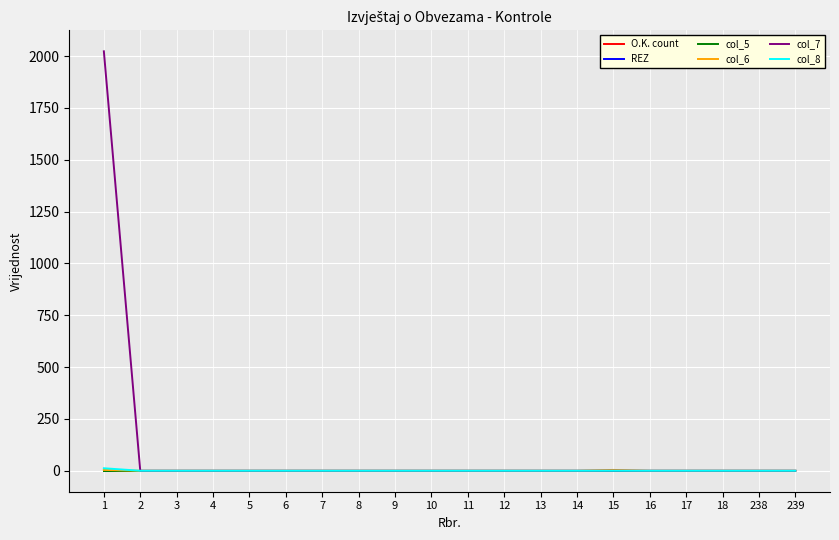

Rank the series by their maximum value, from highest to lowest.

col_7, col_8, col_6, O.K. count, REZ, col_5